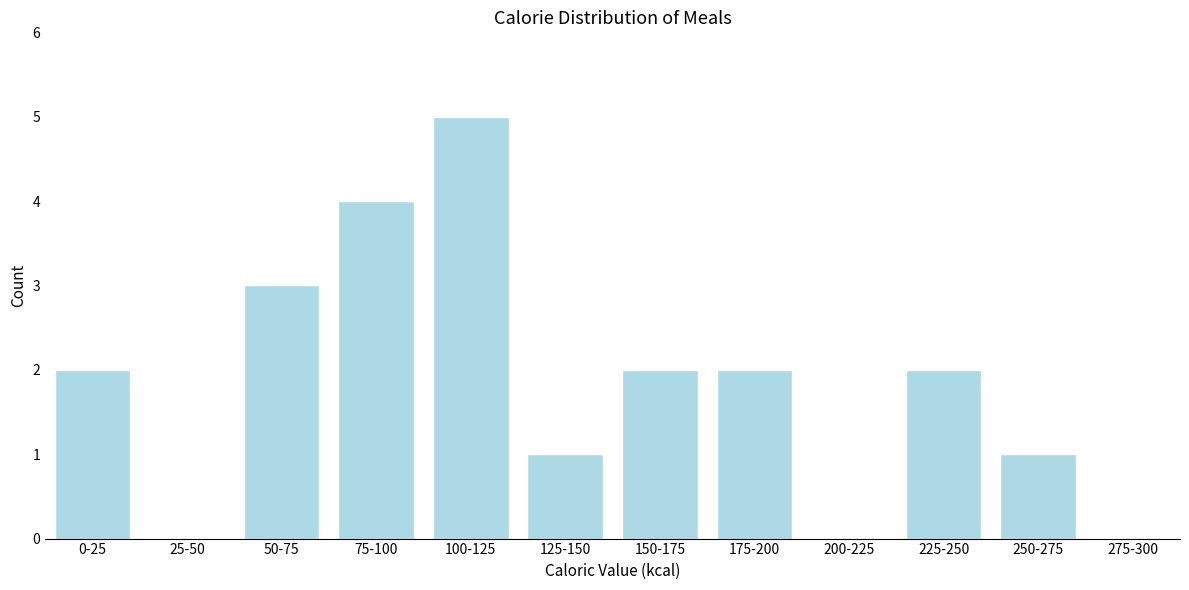

Reading left to right, what are all the values shown in this chart?

0-25=2	25-50=0	50-75=3	75-100=4	100-125=5	125-150=1	150-175=2	175-200=2	200-225=0	225-250=2	250-275=1	275-300=0